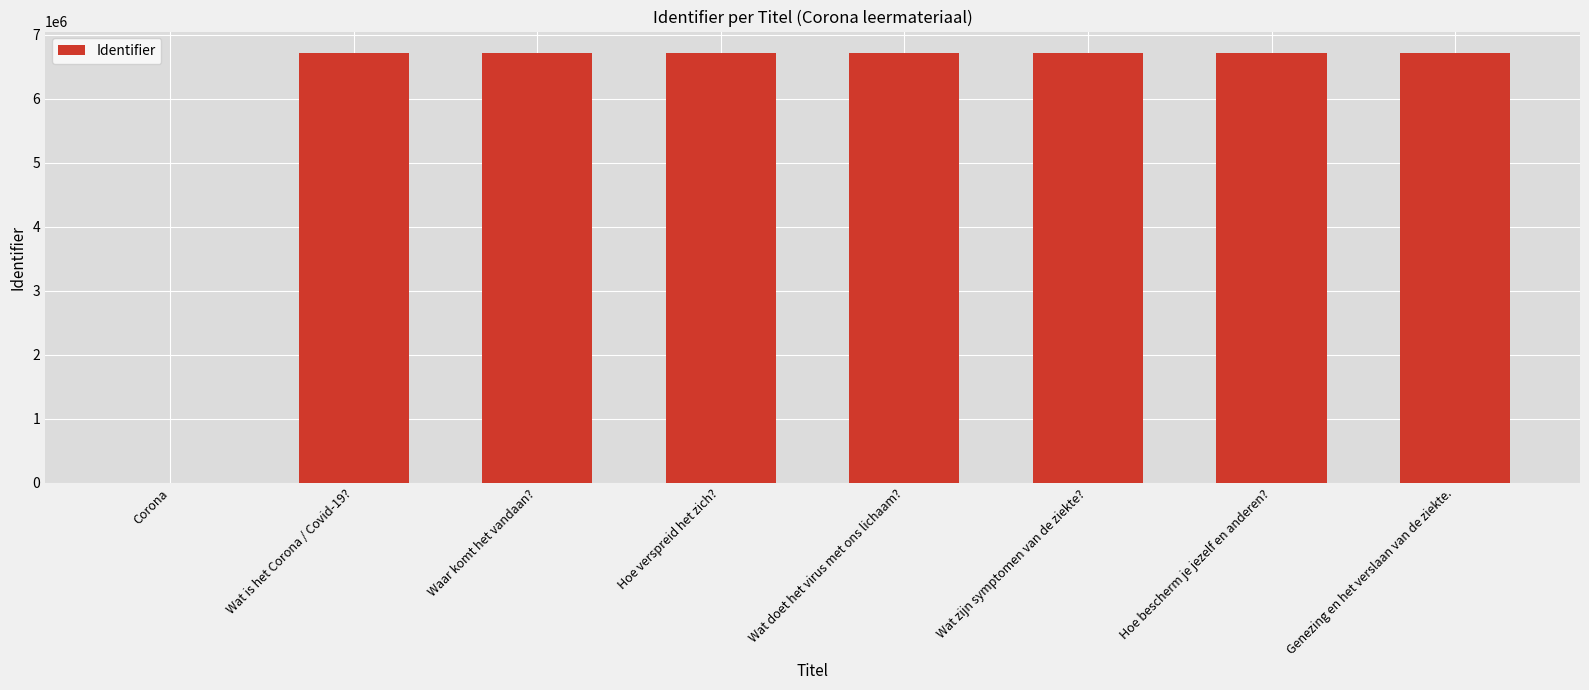

Count the number of categories in the chart.

8